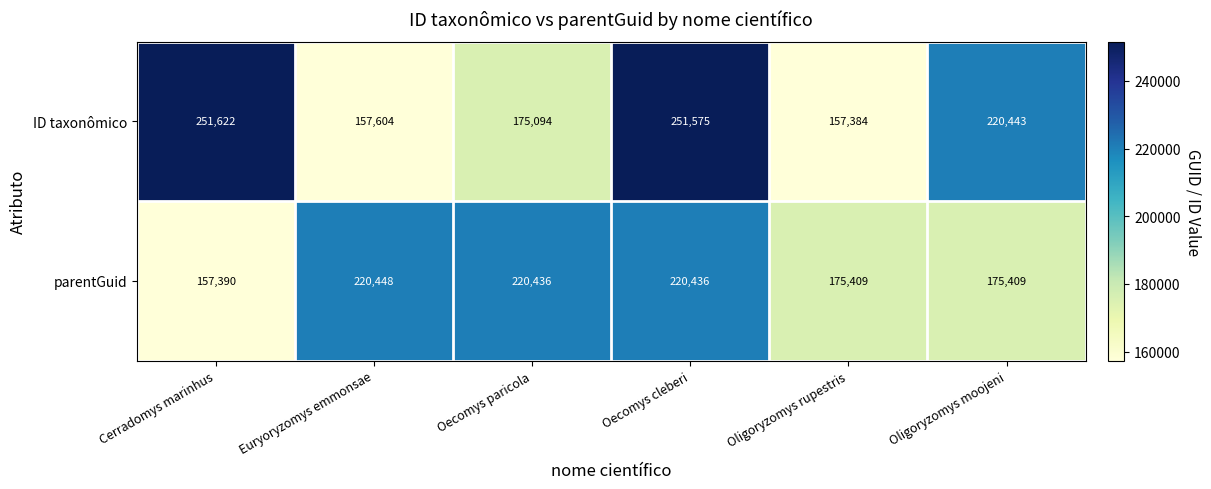

At Oligoryzomys rupestris, list the series in order from smallest to largest.

ID taxonômico, parentGuid